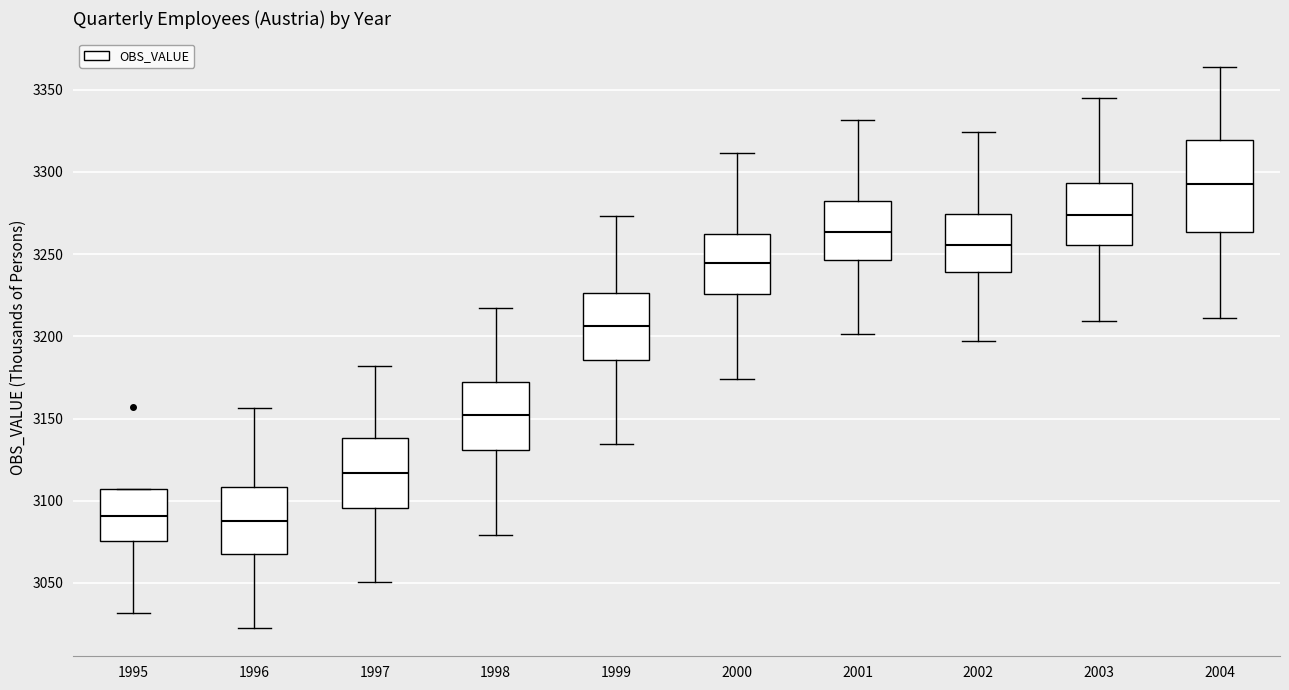

Where does the upper whisker of the box at x = 2001 end on the y-axis? The values are not printed on the chart, so give them approximately, as read against the axis.

3330